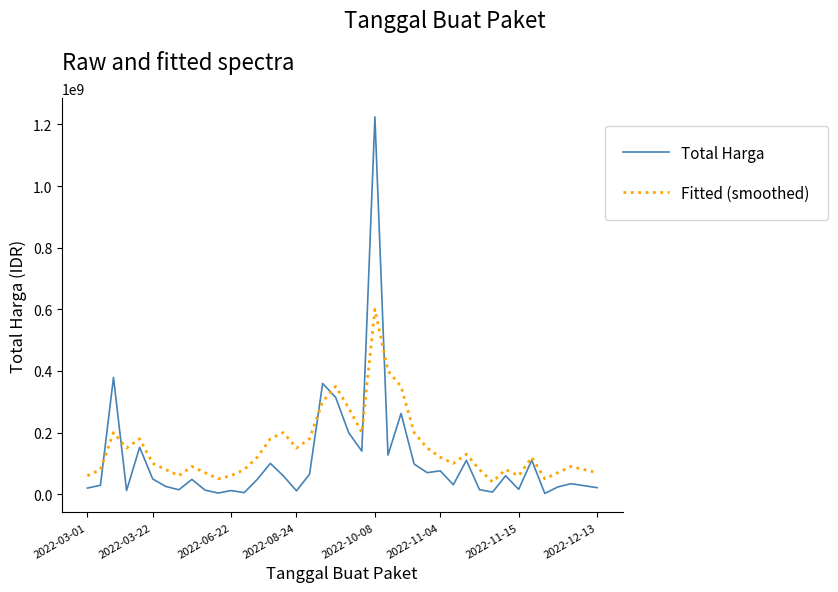

True or false: Fitted (smoothed) and Total Harga intersect in this chart.

True